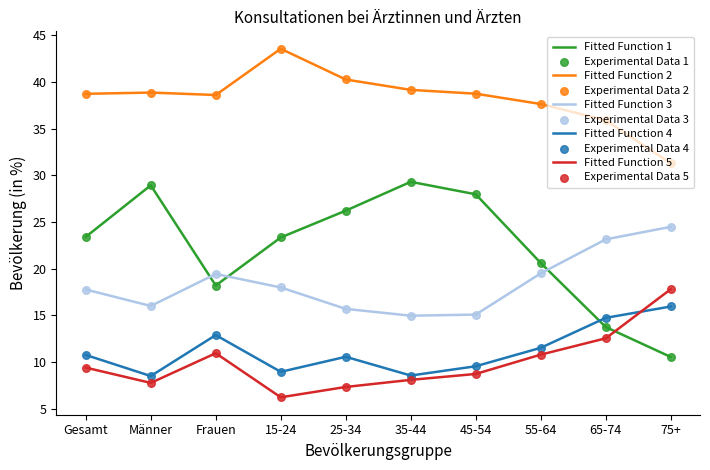

Which series has the largest range (max minus min)?

Fitted Function 1